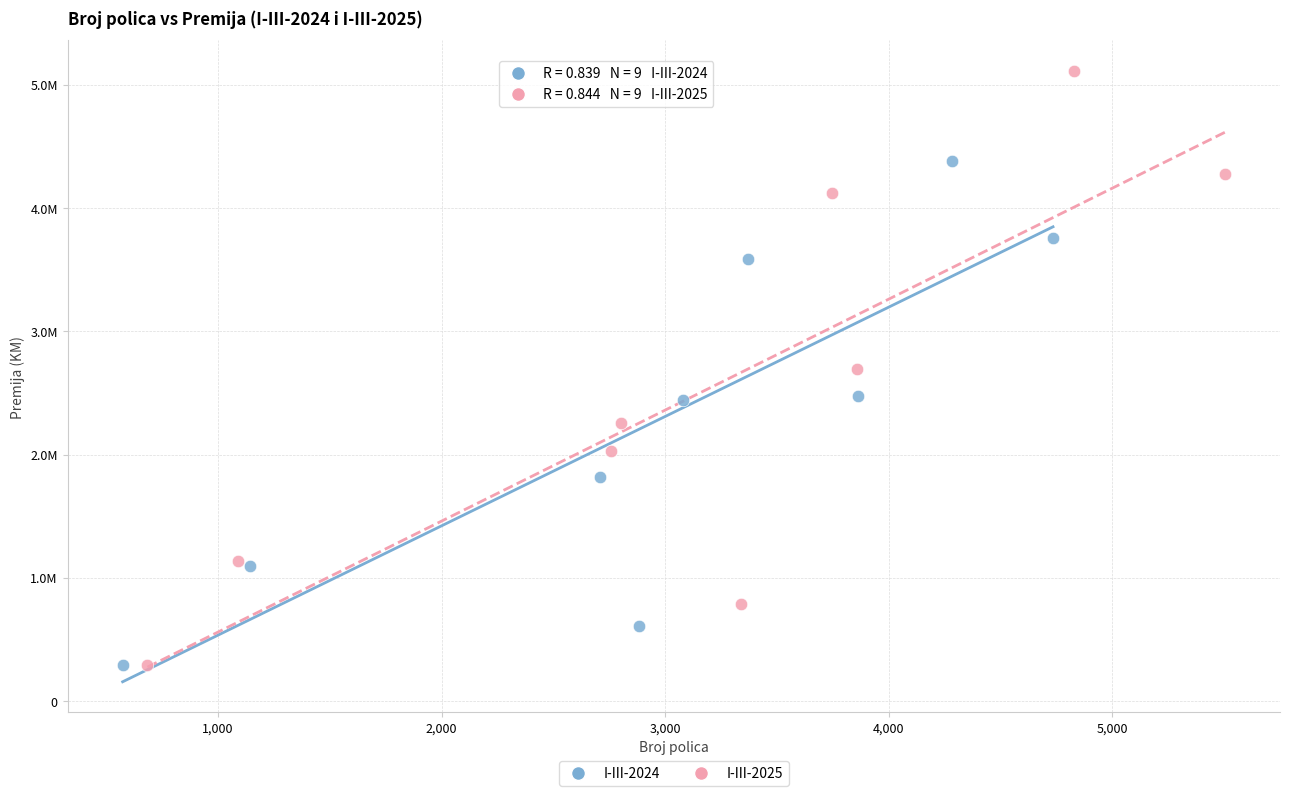

What are all the series names shown in the legend?

I-III-2024, I-III-2025